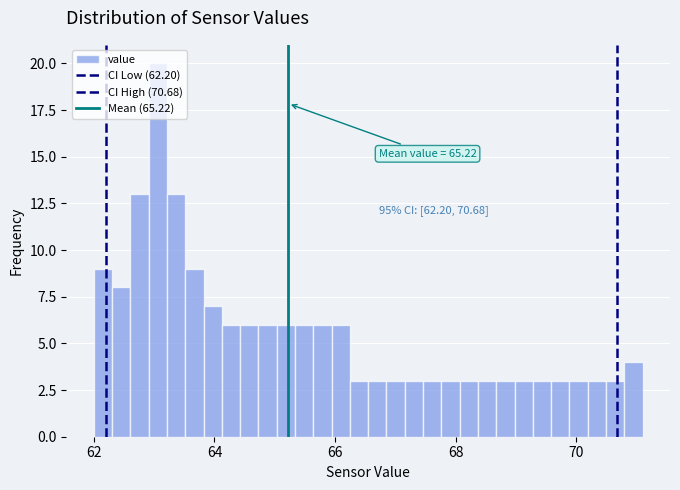

Read against the x-axis, roughly where is the centre of the tallest bar?

63.0